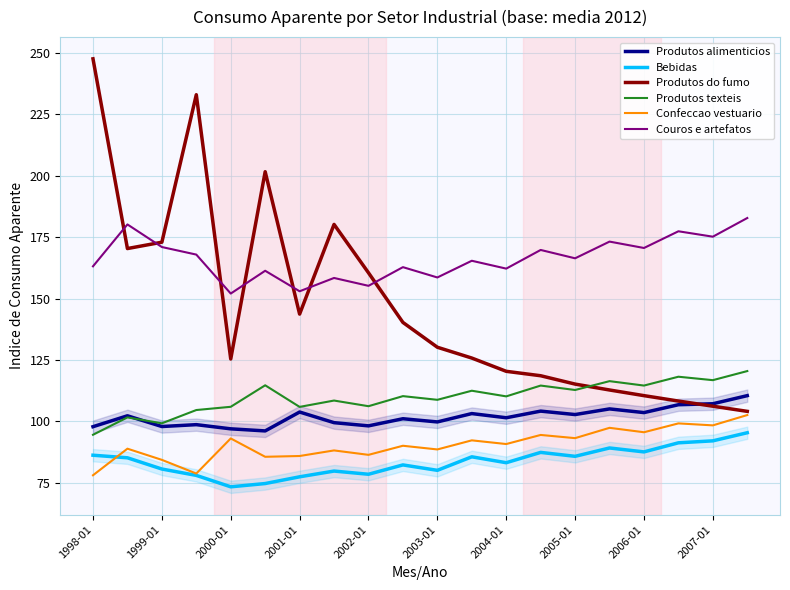

What is the maximum value shown in the chart?

247.6